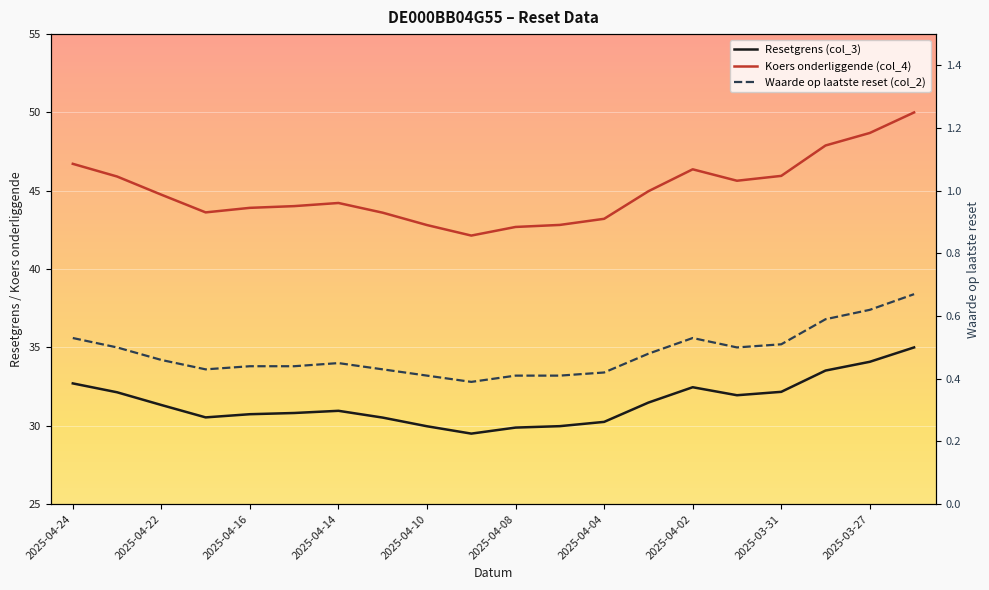

Rank the categories by Koers onderliggende (col_4) value from lowest to highest.

2025-04-09, 2025-04-08, 2025-04-10, 2025-04-07, 2025-04-04, 2025-04-11, 2025-04-17, 2025-04-16, 2025-04-15, 2025-04-14, 2025-04-22, 2025-04-03, 2025-04-01, 2025-04-23, 2025-03-31, 2025-04-02, 2025-04-24, 2025-03-28, 2025-03-27, 2025-03-26